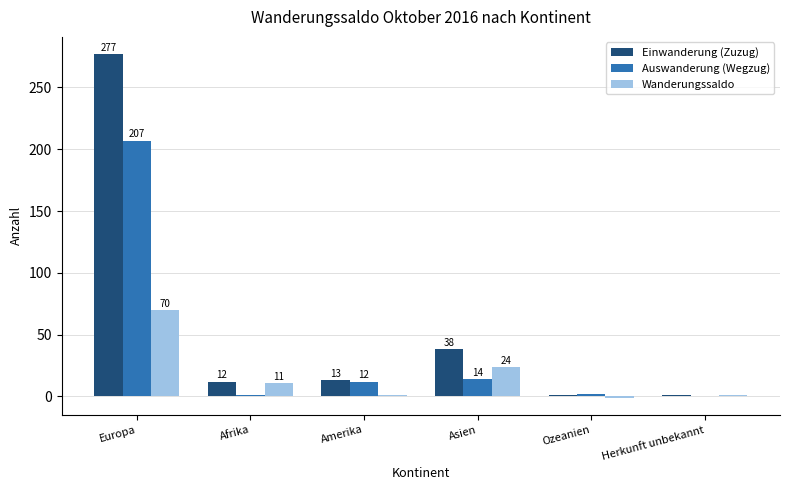

What are all the series names shown in the legend?

Einwanderung (Zuzug), Auswanderung (Wegzug), Wanderungssaldo